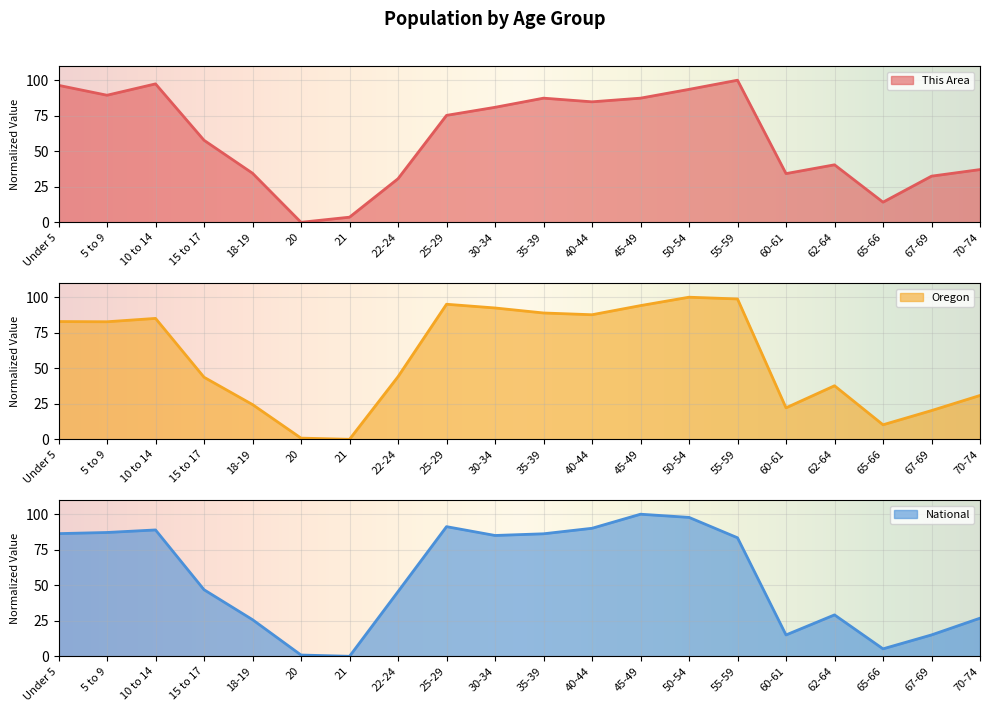

What is the sum of the Oregon values at 10 to 14 and 67-69?

105.3